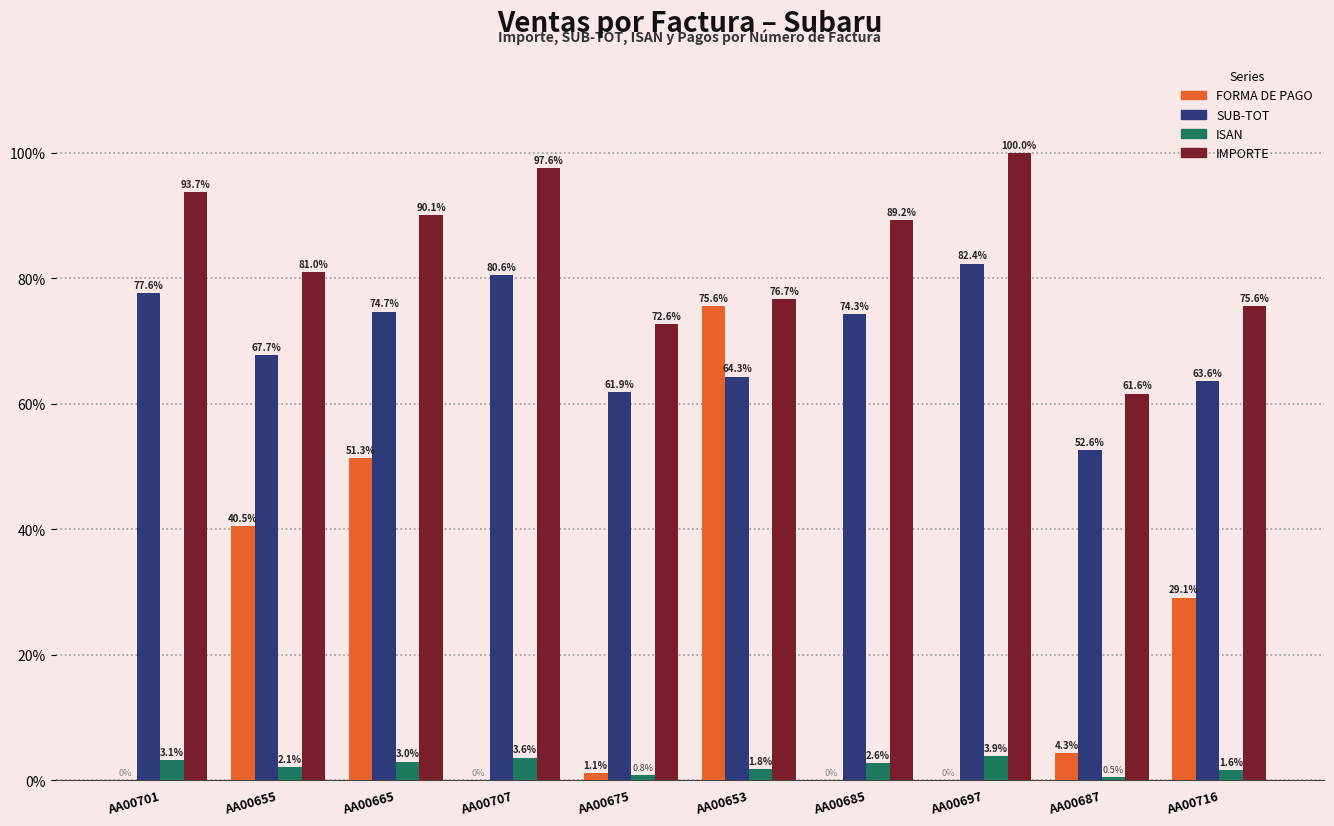

How many groups of bars are there?

10